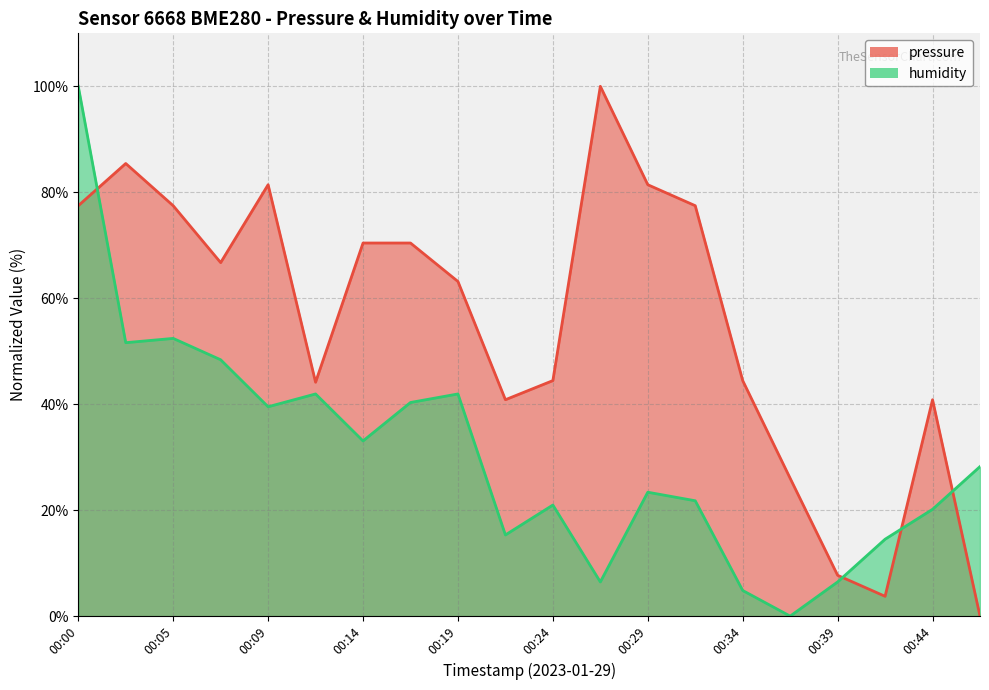

Does the chart have visible grid lines?

Yes